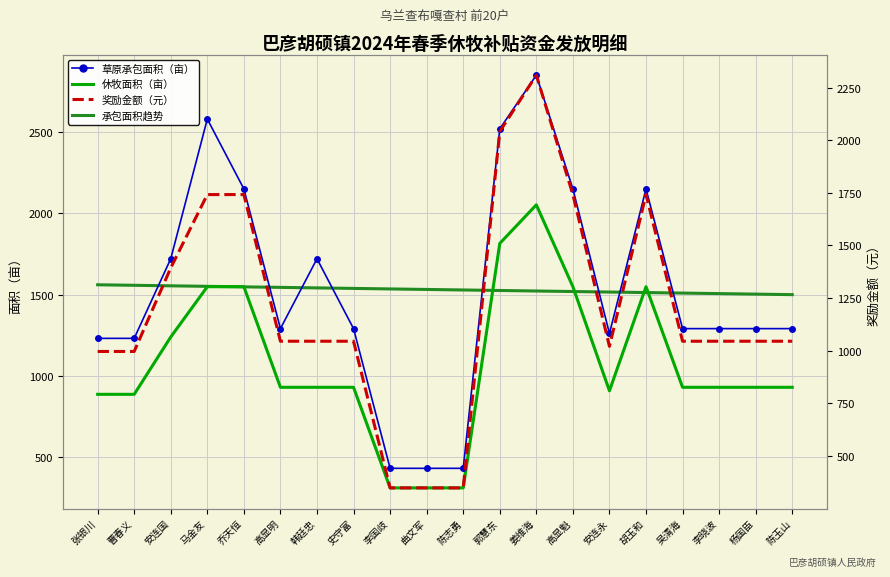

At which label is 草原承包面积（亩） closest to 1640?

安连国